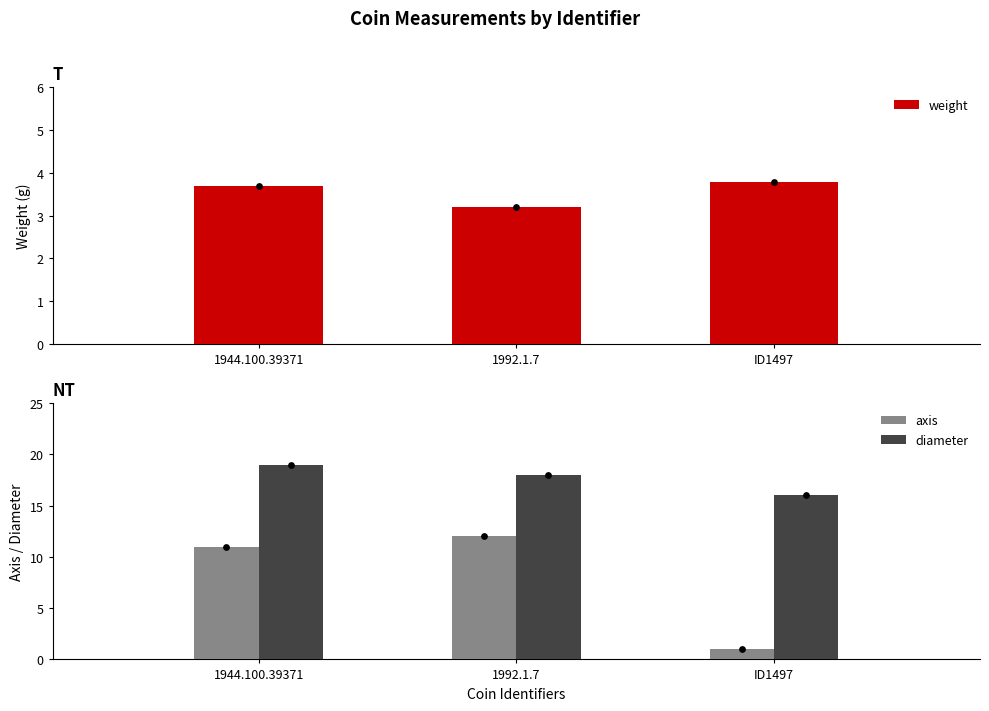

What are all the series names shown in the legend?

weight, axis, diameter